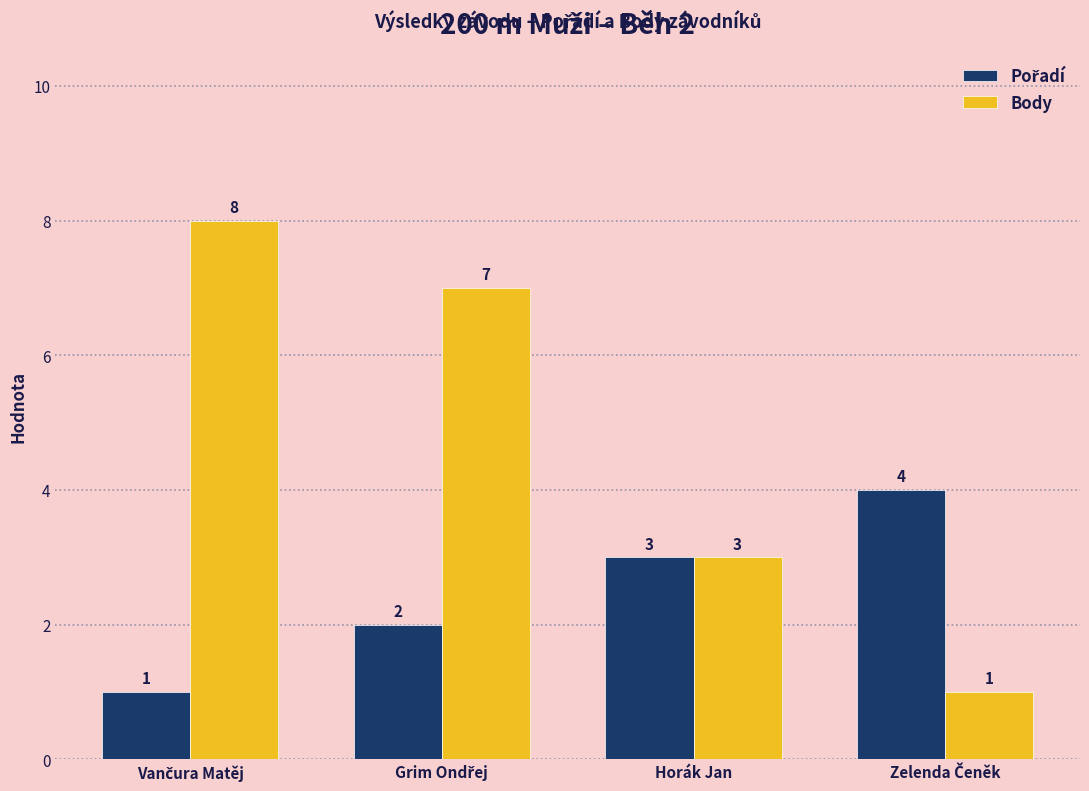

Which series has the largest total across all categories?

Body